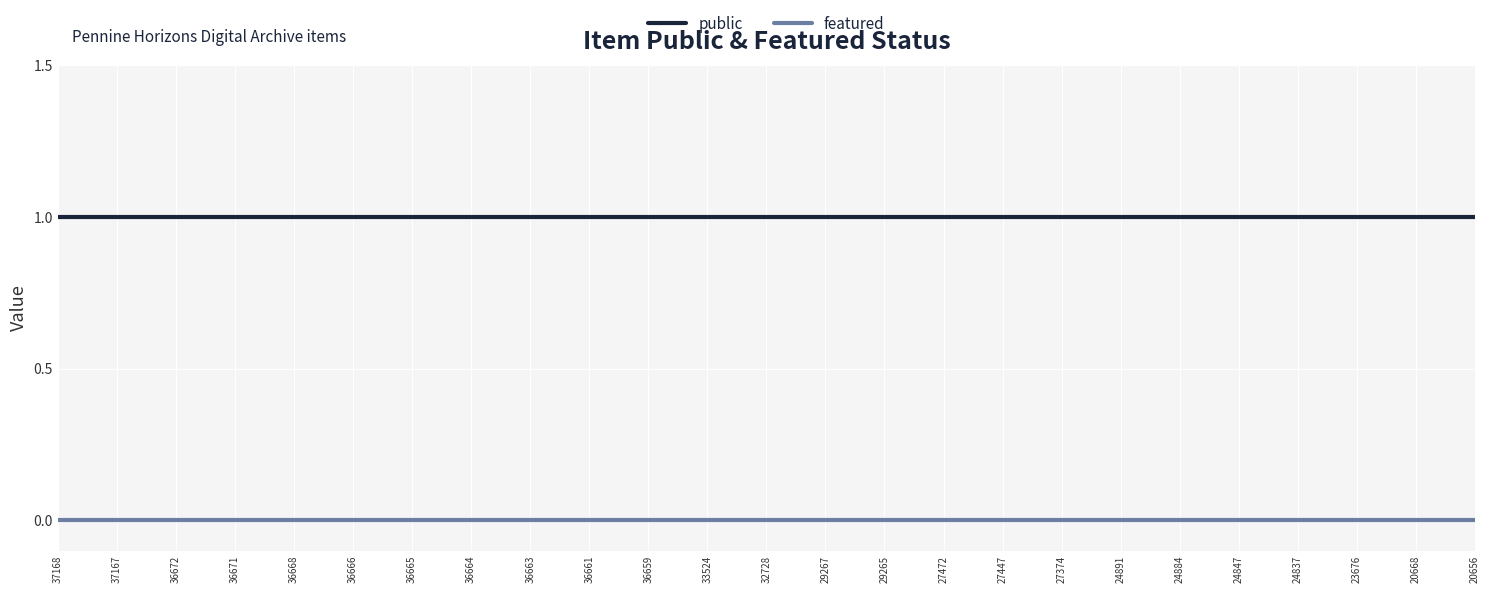

How many lines are shown in the chart?

2